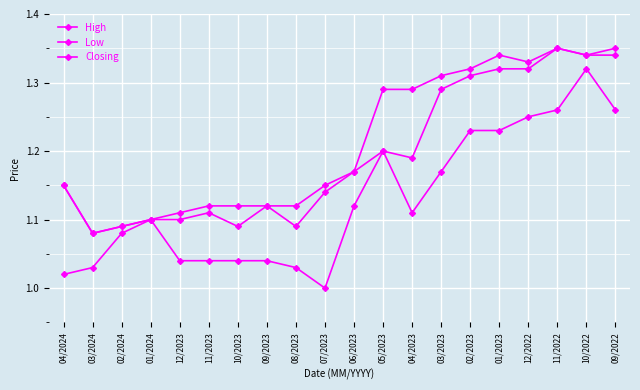

How many lines are shown in the chart?

3